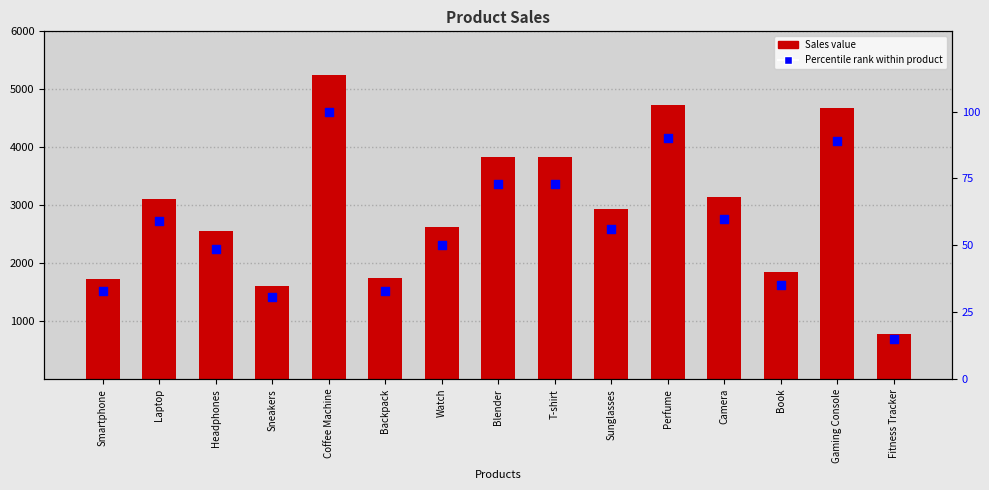

Which series has the largest total across all categories?

Sales